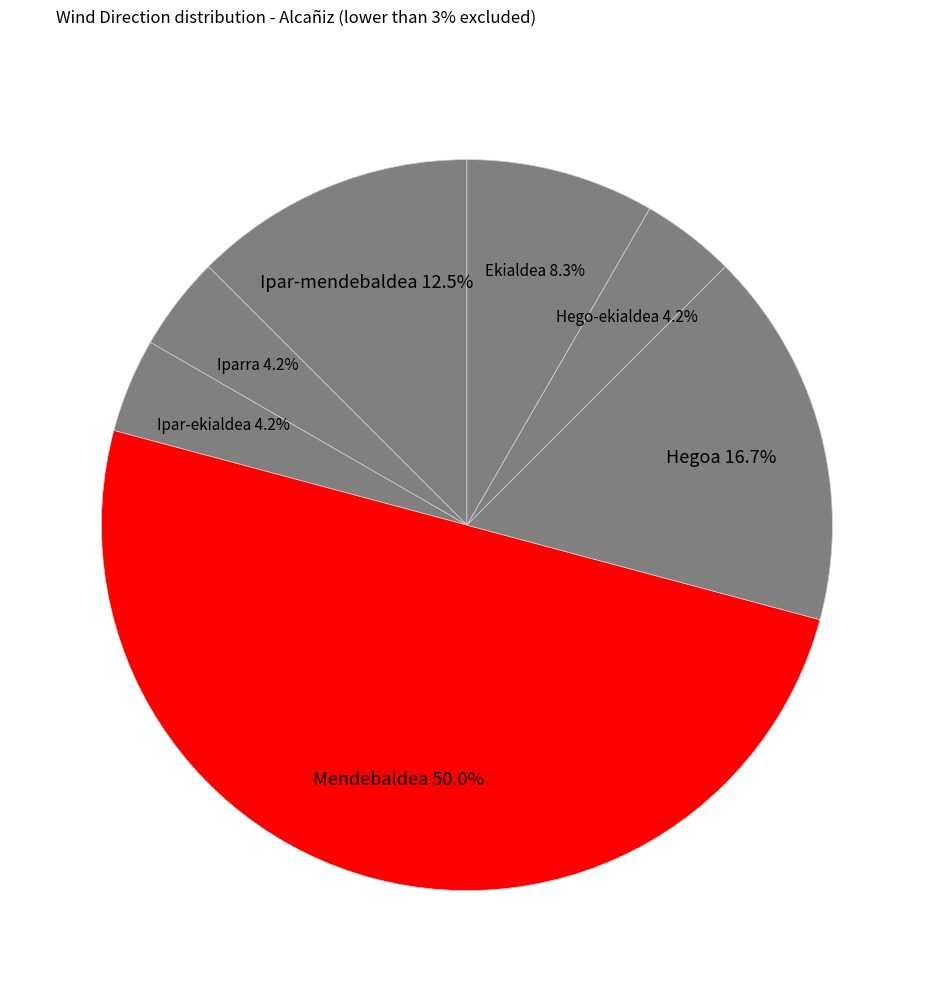

What percentage is the Mendebaldea slice, to the nearest percent?

50%